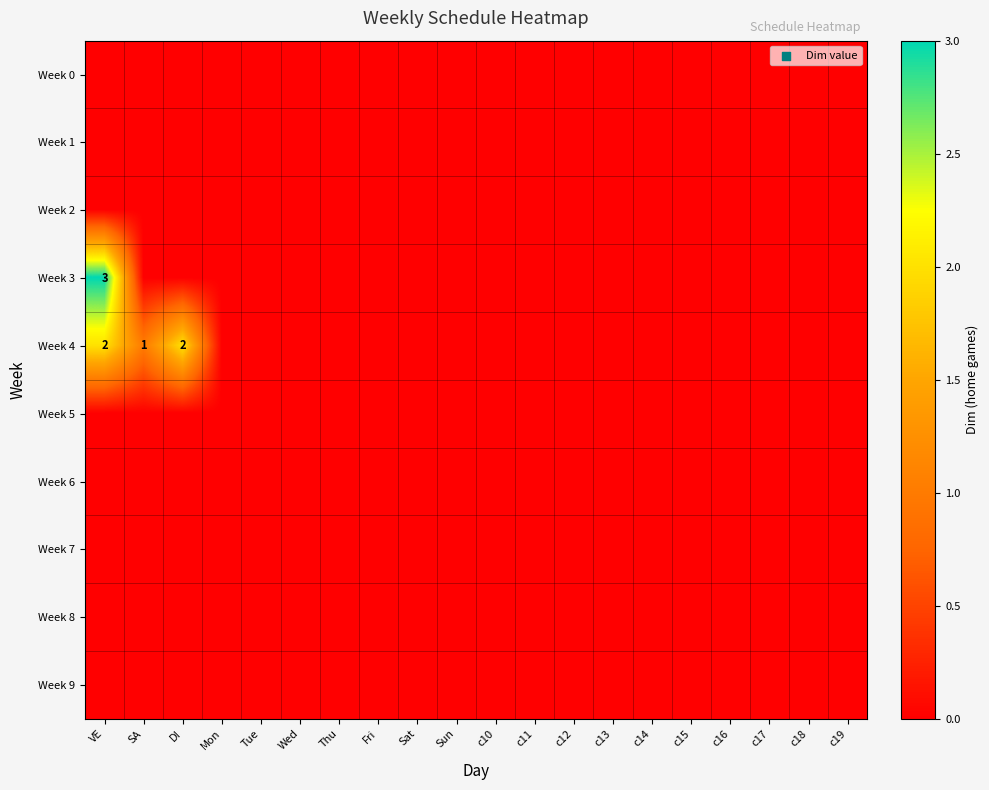

Where is Week 4 nearest to the value 1?

SA